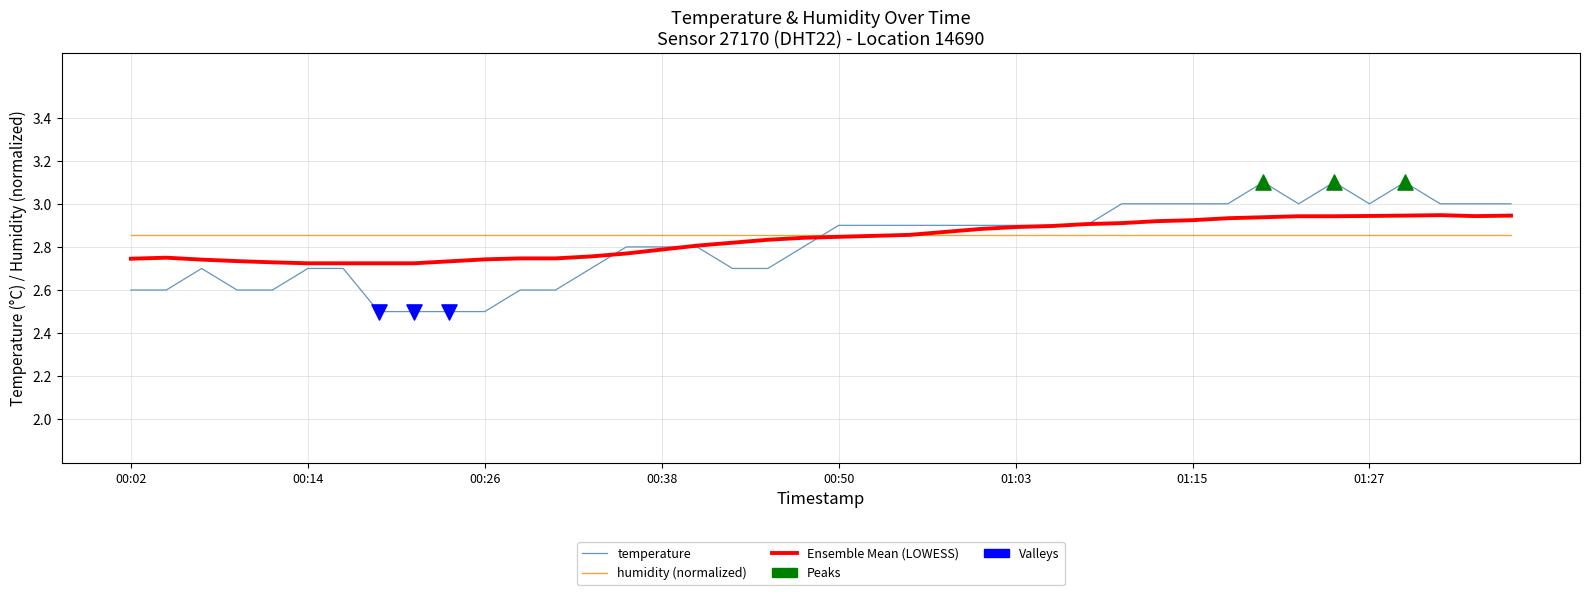

Which series has the largest range (max minus min)?

temperature